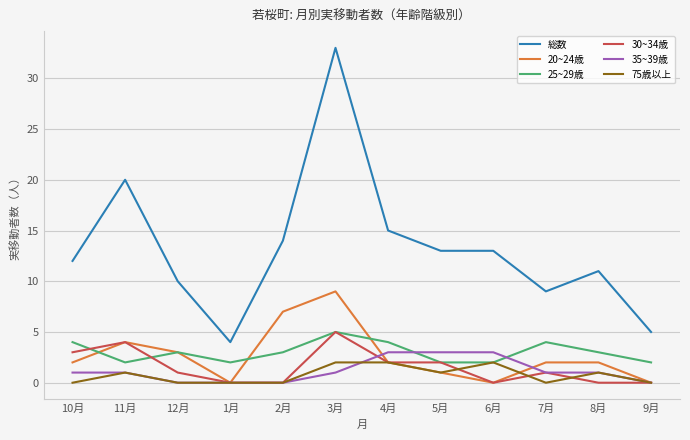

At which category is the sum across all series the highest?

3月